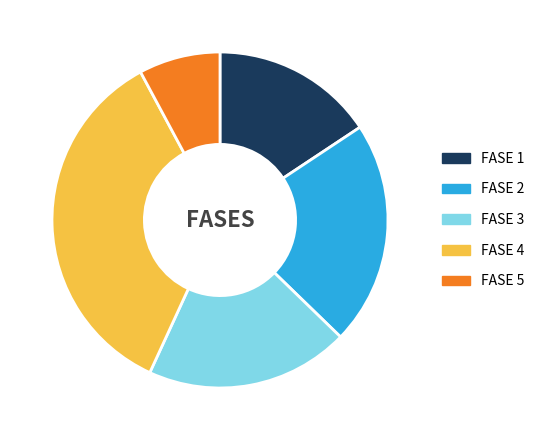

Is the sum of FASE 3 and FASE 2 greater than half?

No